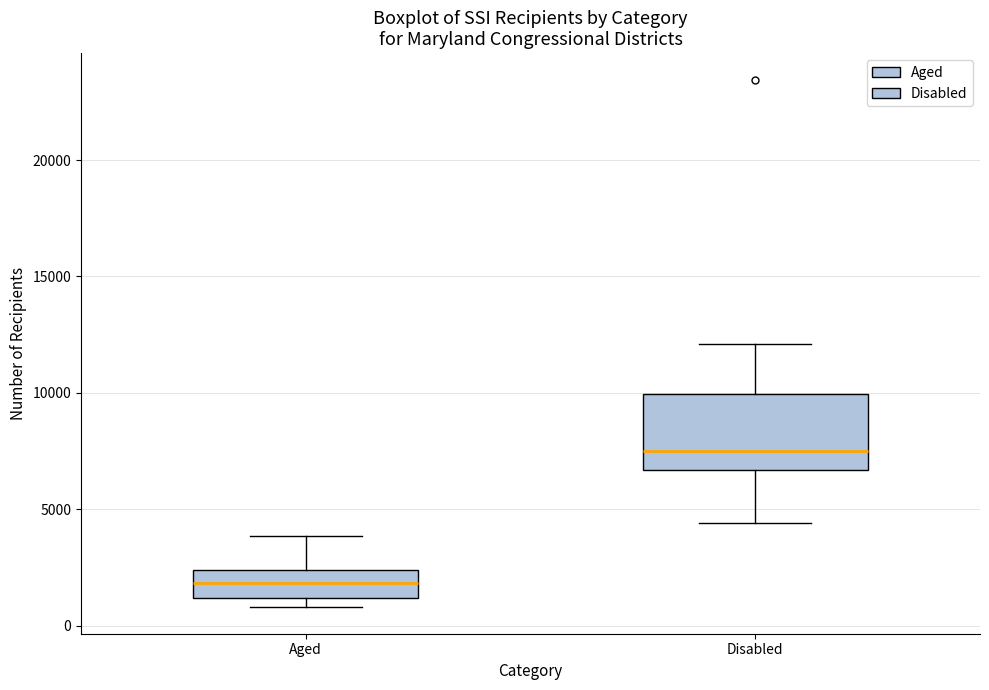

Which box is the tallest, from its lower edge to its upper edge?

Disabled